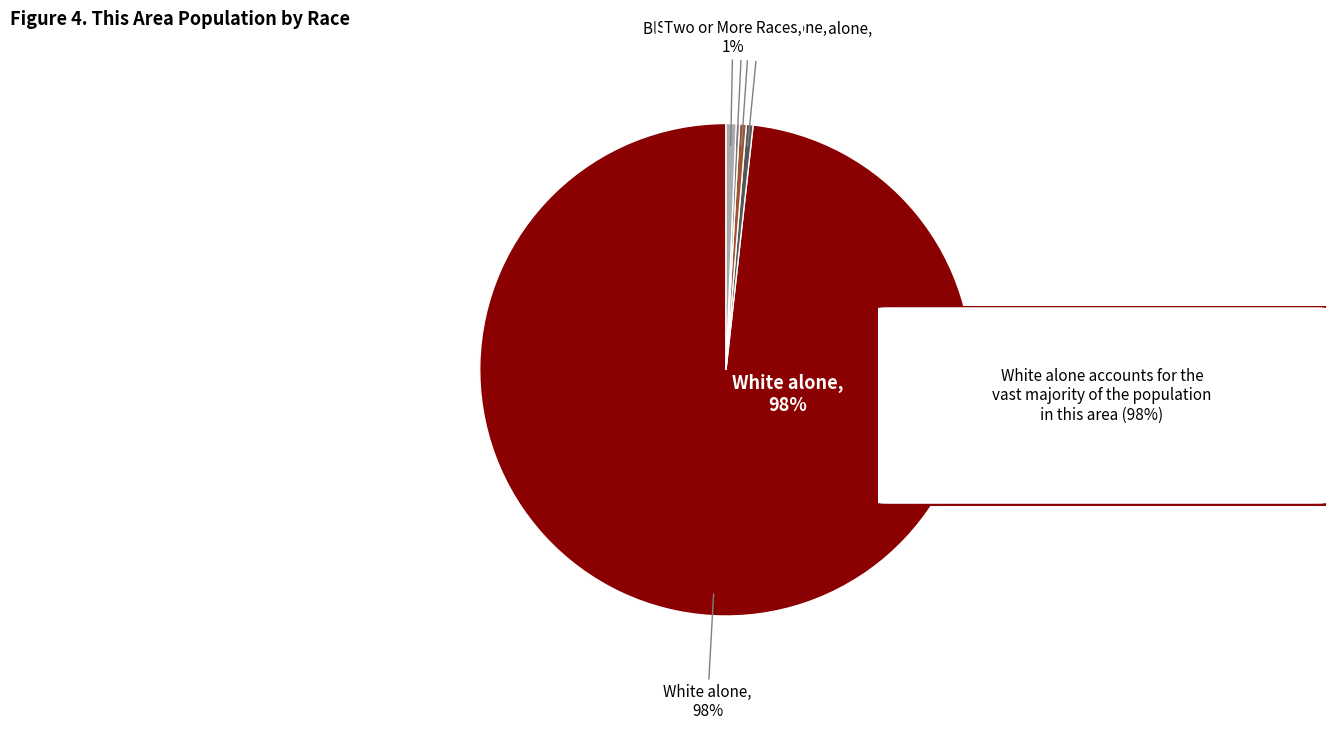

What is the smallest slice in the pie chart?

American Indian and Alaska Native